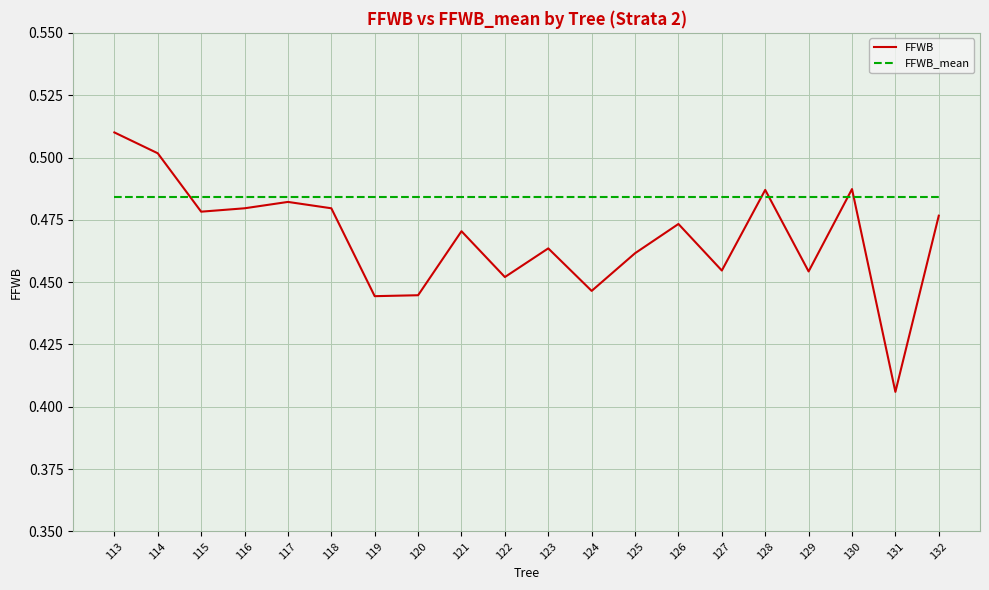

What are all the series names shown in the legend?

FFWB, FFWB_mean